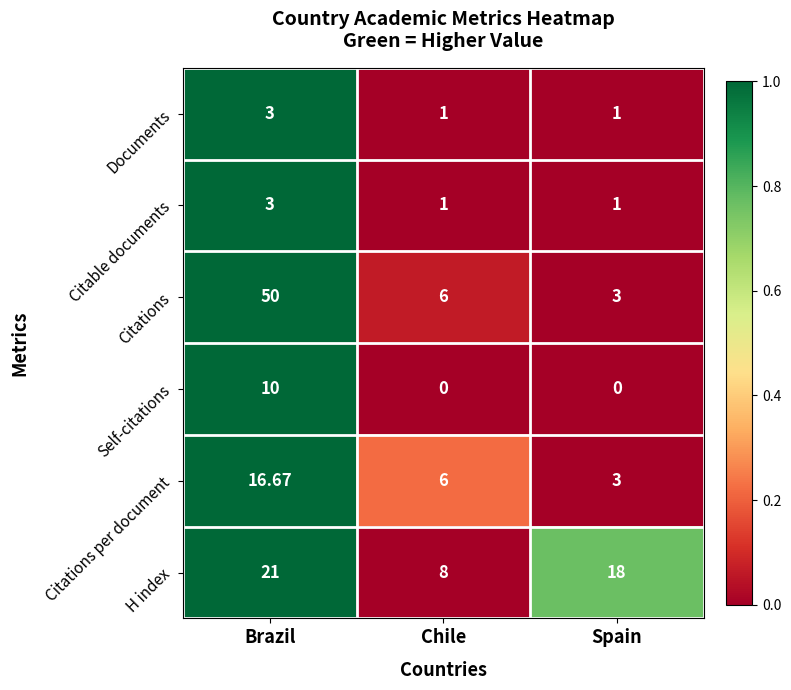

List the labels in order of Citations per document value, smallest first.

Spain, Chile, Brazil